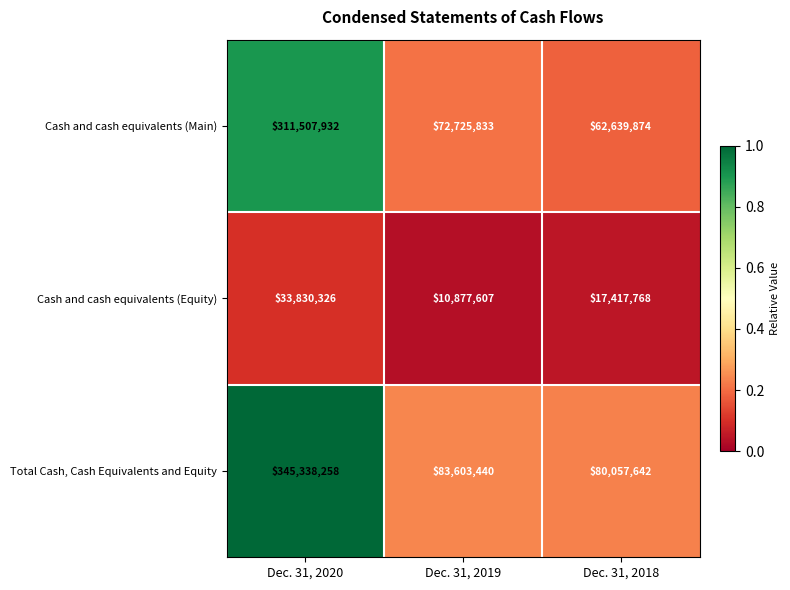

At which category is the sum across all series the highest?

Dec. 31, 2020